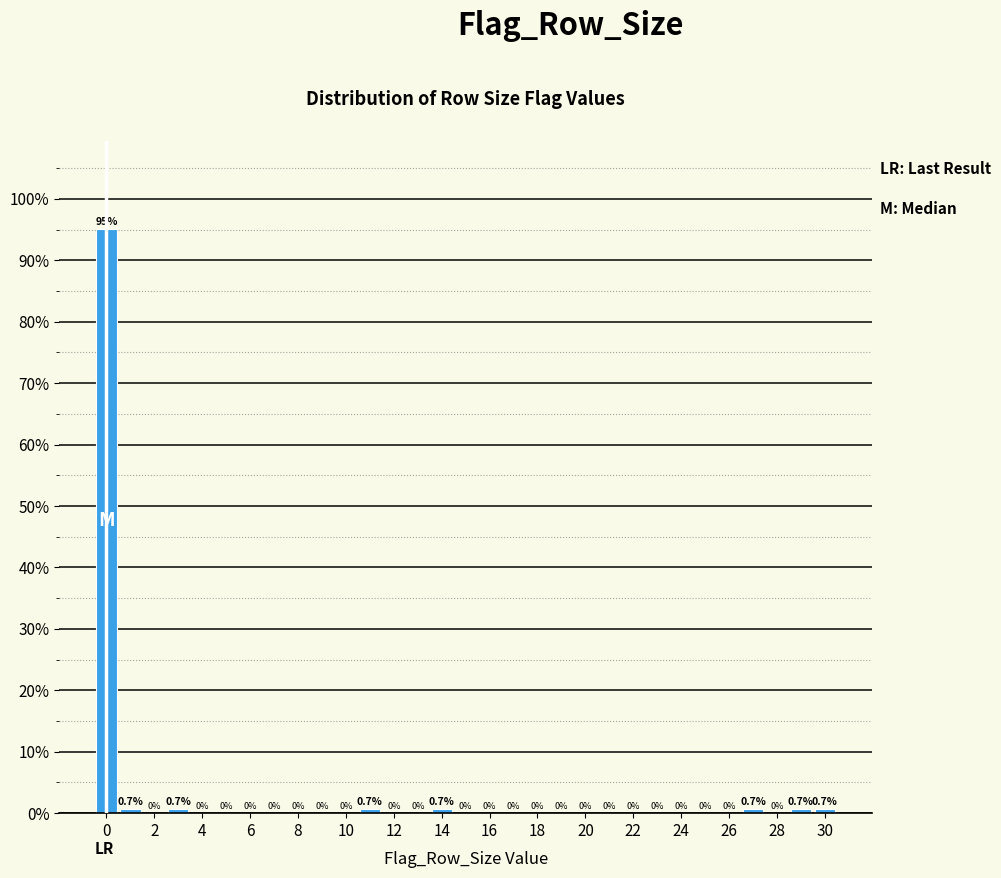

Reading left to right, transcribe this chart: for each bar, give the range it covers on the x-axis and its height. The bar edges are not printed on the chart, so give them approximately, as read against the axis.

-0.5 to 0.5: 95.2
0.5 to 1.5: 0.7
1.5 to 2.5: 0.0
2.5 to 3.5: 0.7
3.5 to 4.5: 0.0
4.5 to 5.5: 0.0
5.5 to 6.5: 0.0
6.5 to 7.5: 0.0
7.5 to 8.5: 0.0
8.5 to 9.5: 0.0
9.5 to 10.5: 0.0
10.5 to 11.5: 0.7
11.5 to 12.5: 0.0
12.5 to 13.5: 0.0
13.5 to 14.5: 0.7
14.5 to 15.5: 0.0
15.5 to 16.5: 0.0
16.5 to 17.5: 0.0
17.5 to 18.5: 0.0
18.5 to 19.5: 0.0
19.5 to 20.5: 0.0
20.5 to 21.5: 0.0
21.5 to 22.5: 0.0
22.5 to 23.5: 0.0
23.5 to 24.5: 0.0
24.5 to 25.5: 0.0
25.5 to 26.5: 0.0
26.5 to 27.5: 0.7
27.5 to 28.5: 0.0
28.5 to 29.5: 0.7
29.5 to 30.5: 0.7